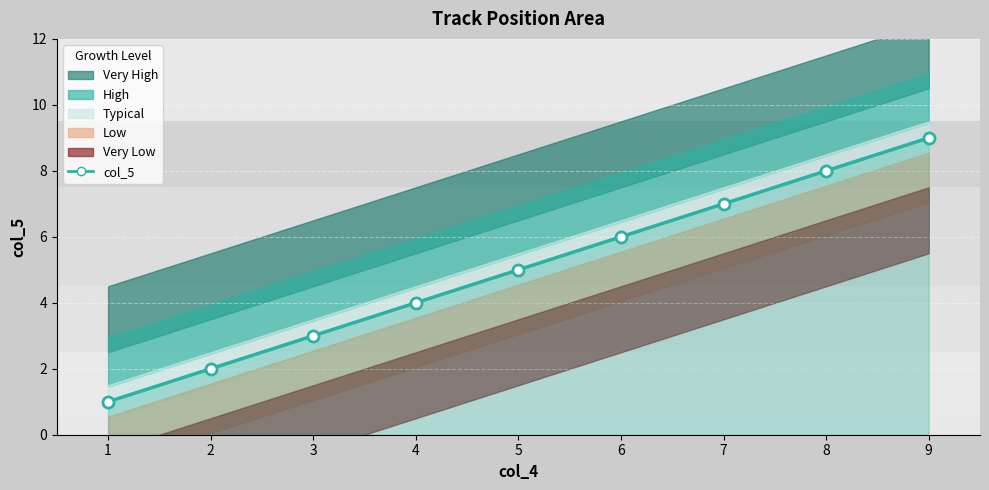

Approximately how many times larger is the value at 3 compared to 9?

0.3